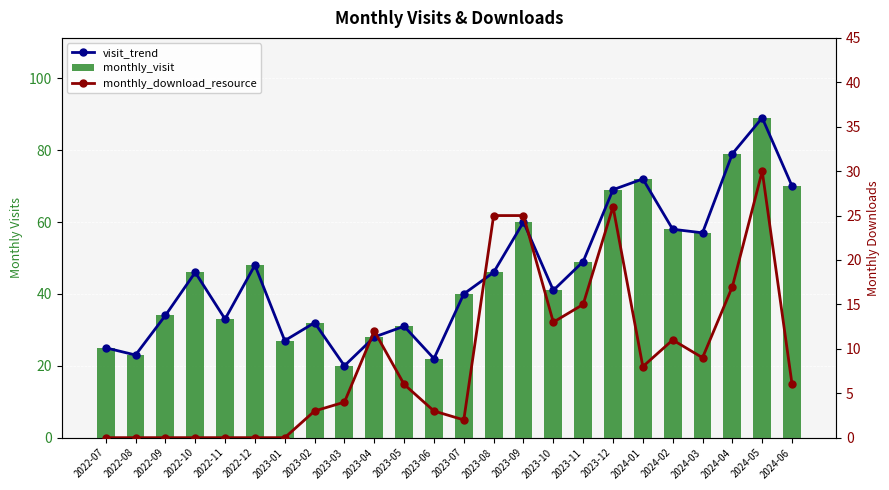

Rank the categories by monthly_visit value from highest to lowest.

2024-05, 2024-04, 2024-01, 2024-06, 2023-12, 2023-09, 2024-02, 2024-03, 2023-11, 2022-12, 2022-10, 2023-08, 2023-10, 2023-07, 2022-09, 2022-11, 2023-02, 2023-05, 2023-04, 2023-01, 2022-07, 2022-08, 2023-06, 2023-03